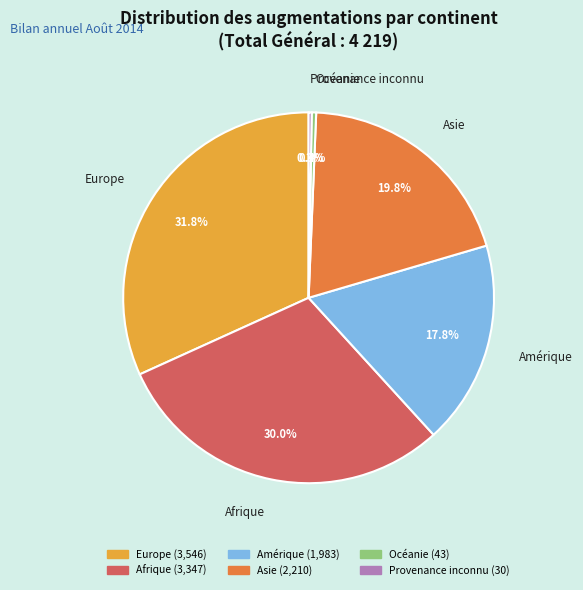

What percentage is the Europe slice, to the nearest percent?

32%